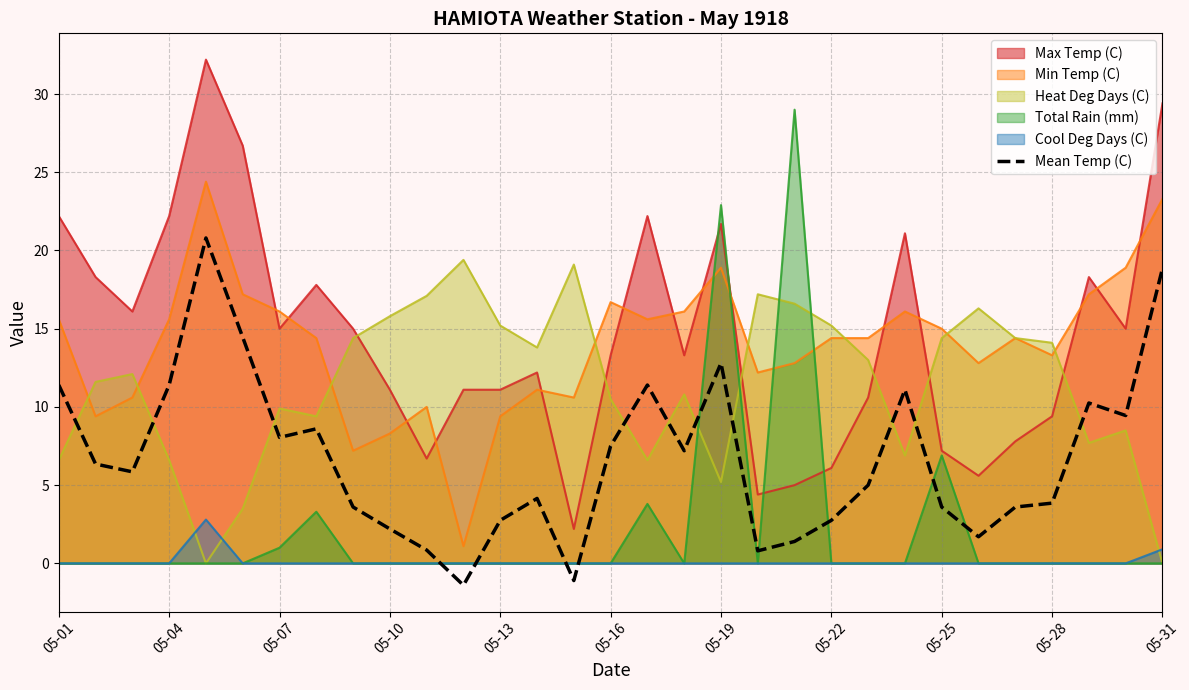

The value of Total Rain (mm) at 05-13 is 0.0. True or false?

True